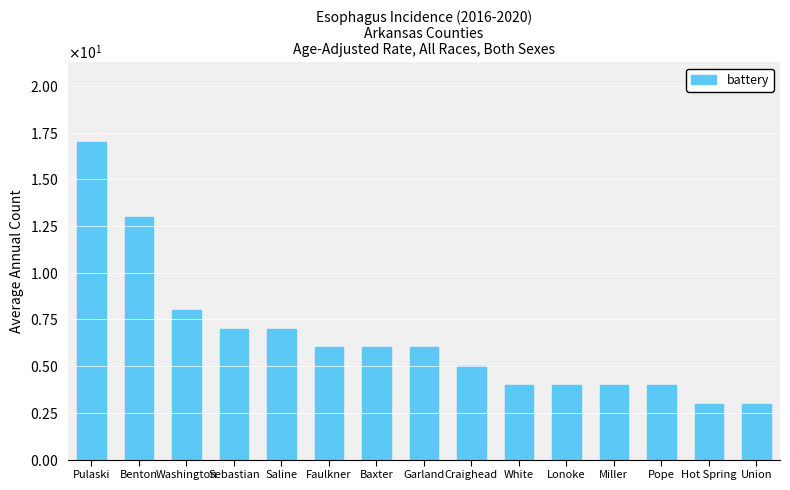

Approximately how many times larger is the value at Craighead compared to Hot Spring?

1.7